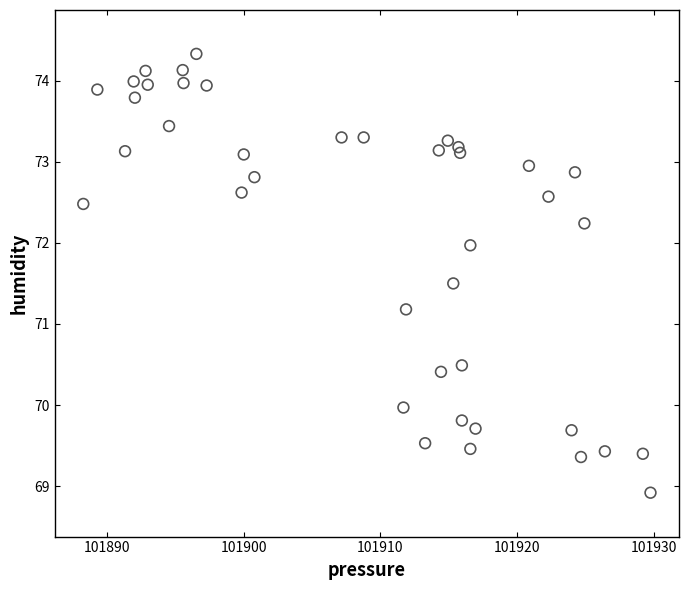

What is the range of X values (max minus min)?

41.5